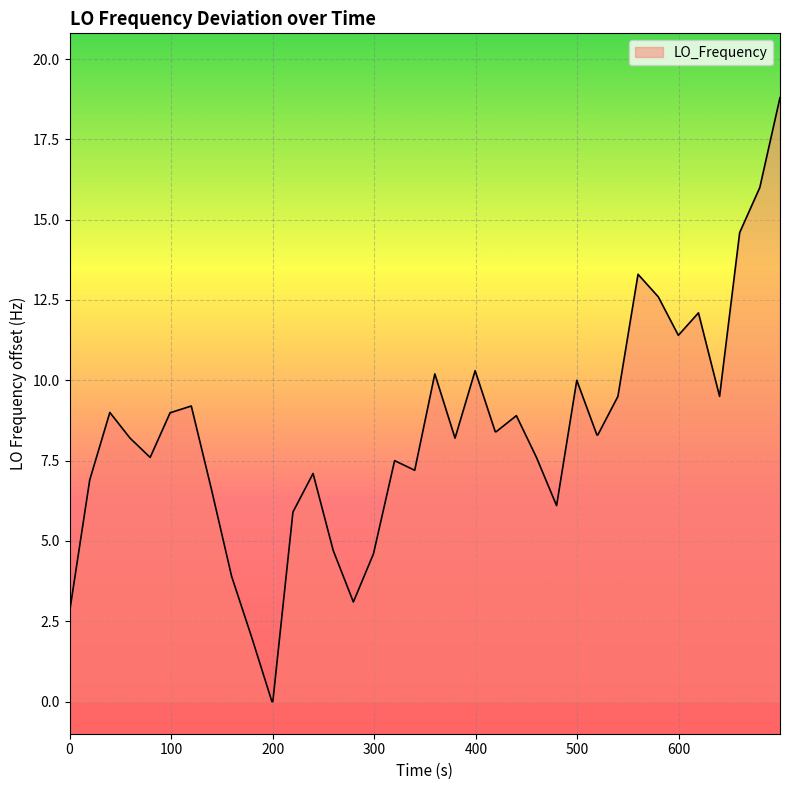

What is the greatest value displayed?

18.8